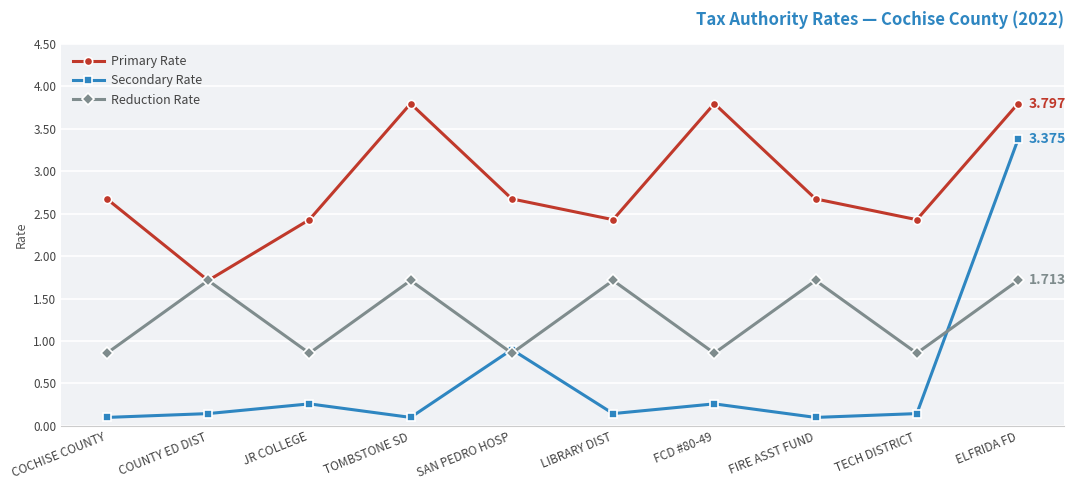

The Primary Rate series shows 4.6 at SAN PEDRO HOSP. True or false?

False